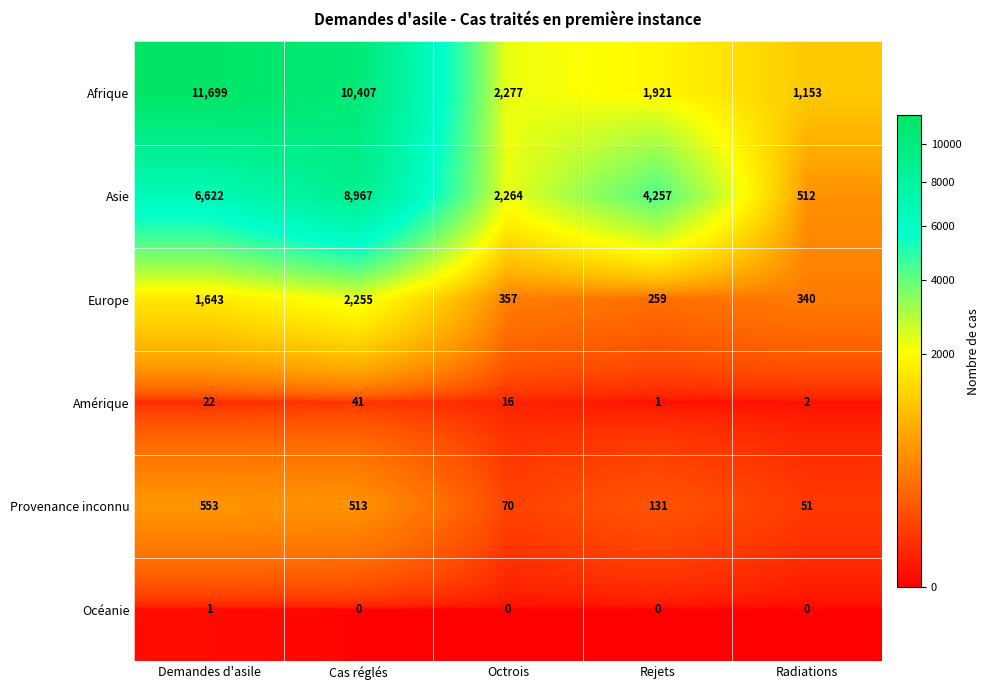

What is the highest value of the Provenance inconnu series?

553